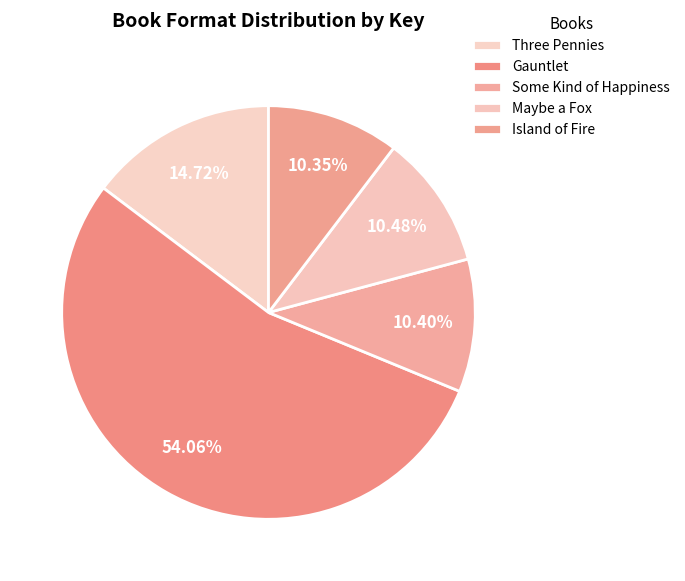

Count the number of slices in the pie.

5